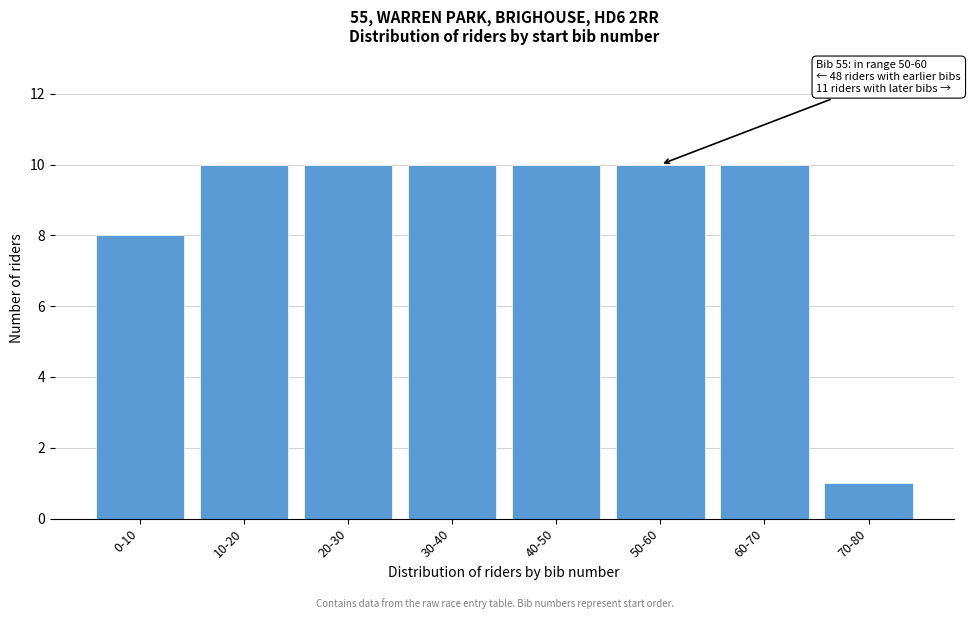

Reading left to right, extract all data points from this chart.

8	10	10	10	10	10	10	1